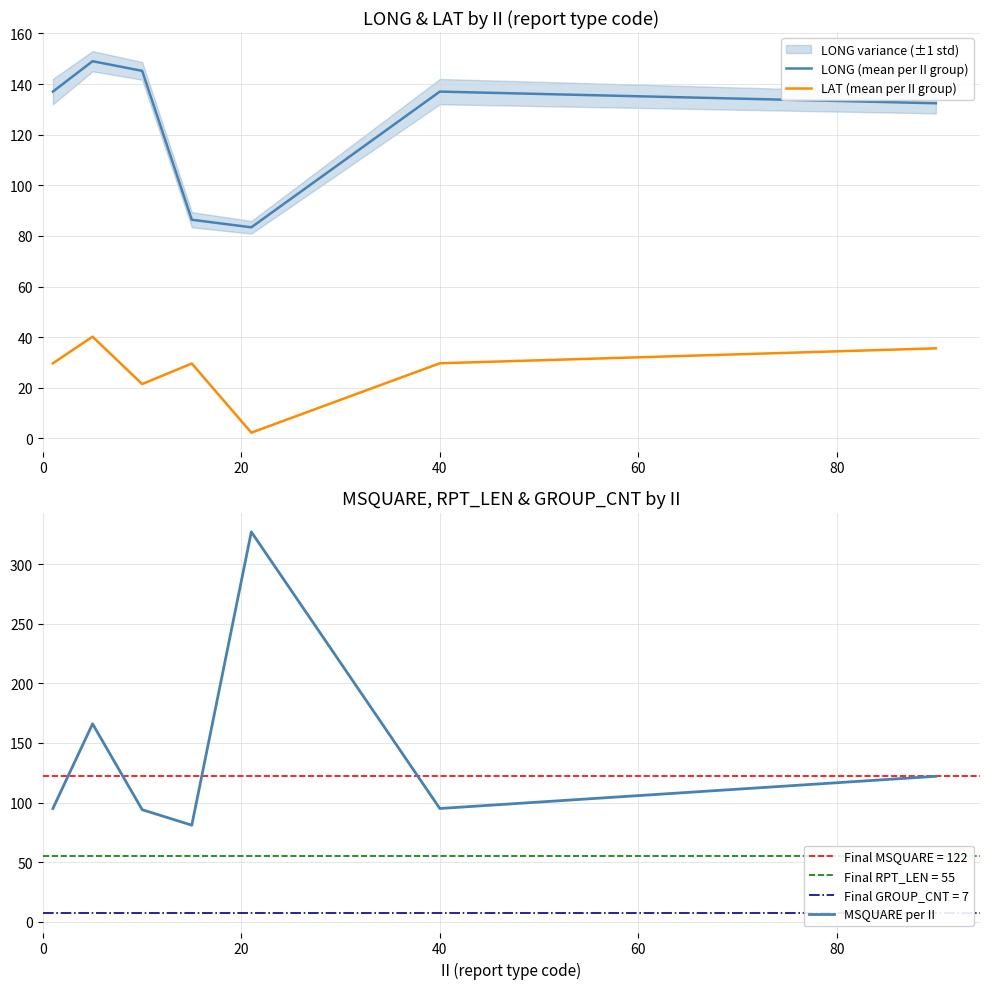

What is the value of the LAT (mean per II group) point at the 4th from the left?

29.6